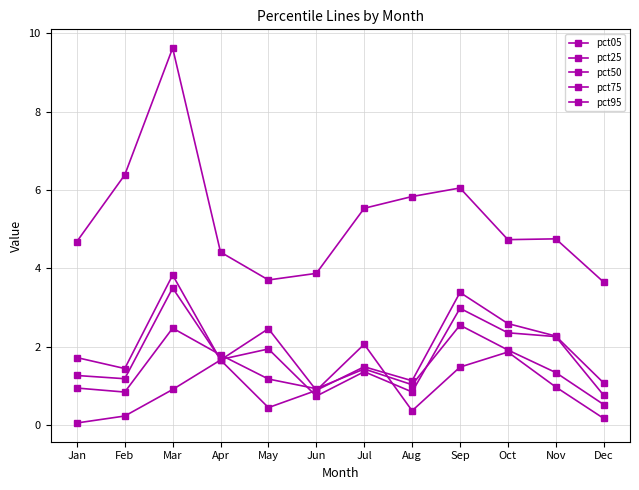

How many data points in pct05 are above 4?

9